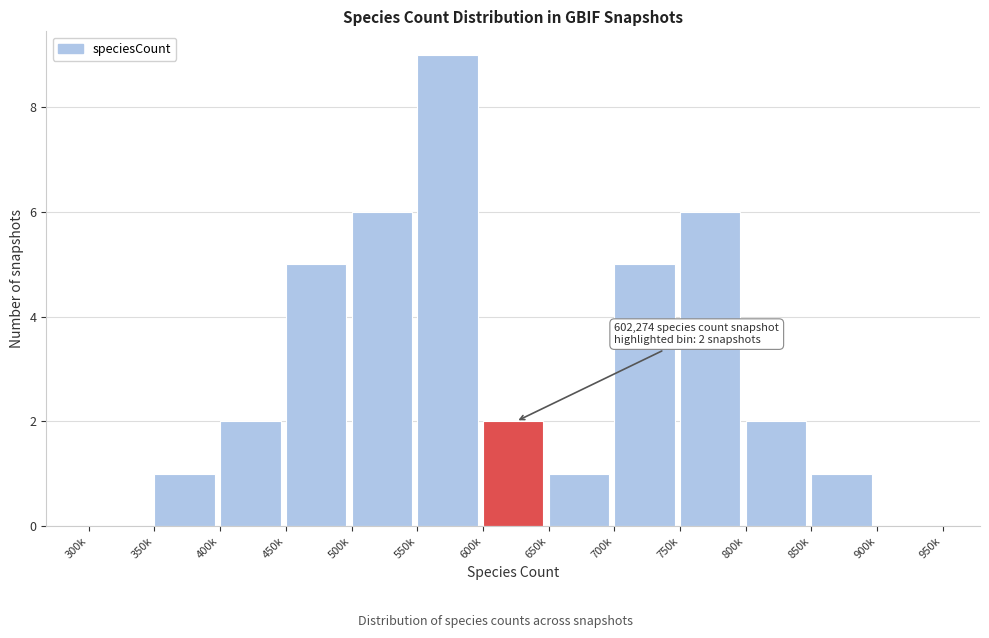

Reading left to right, what are all the values shown in this chart?

300k=0	350k=1	400k=2	450k=5	500k=6	550k=9	600k=2	650k=1	700k=5	750k=6	800k=2	850k=1	900k=0